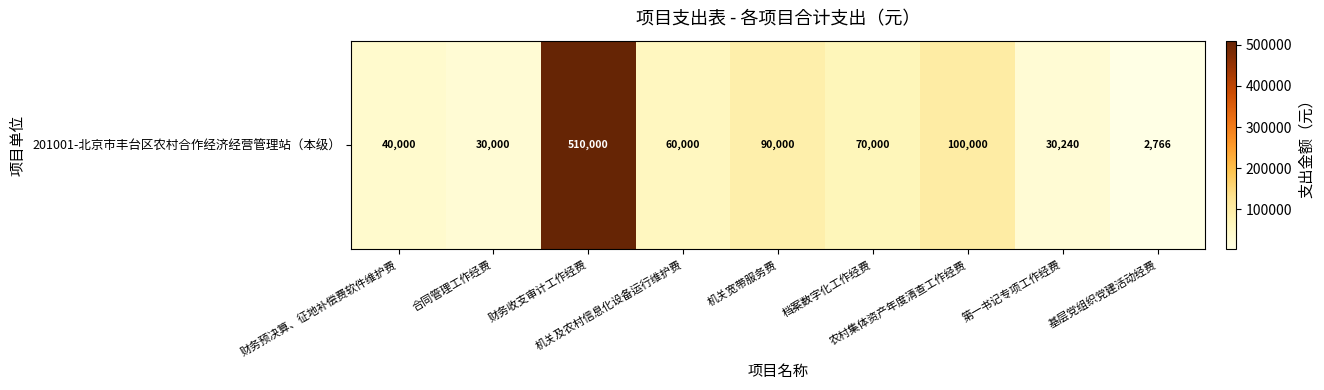

True or false: the data shows 2766.2 at 基层党组织党建活动经费.

True